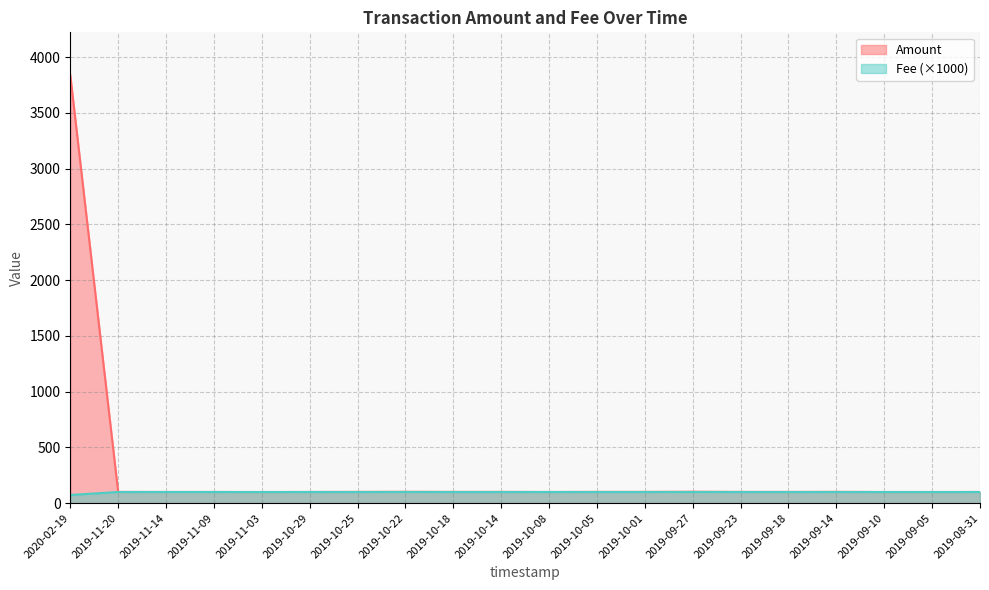

True or false: Fee and Amount intersect in this chart.

False